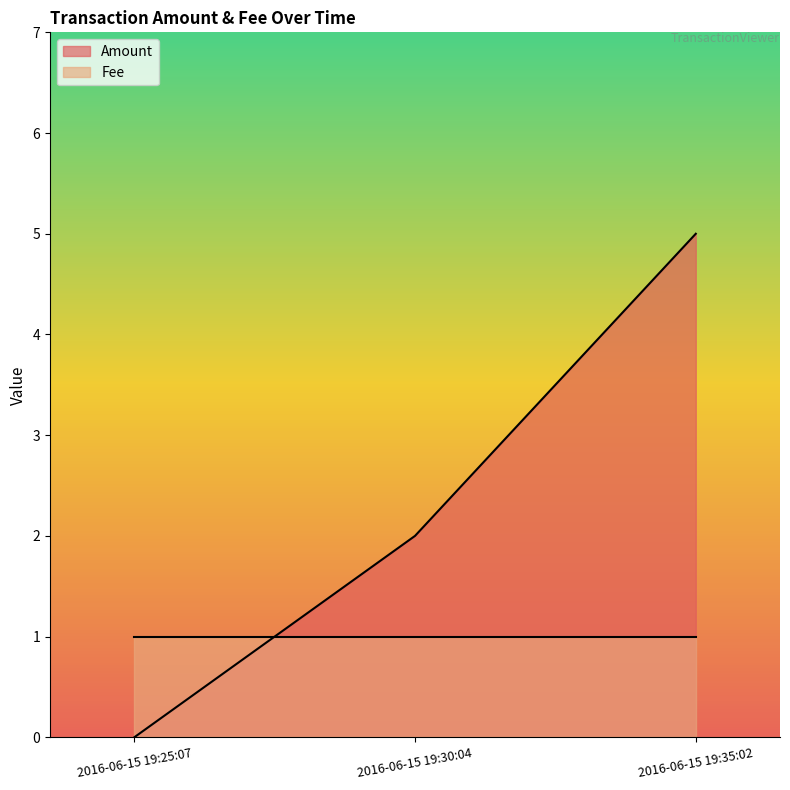

Reading left to right, extract all data points from this chart.

0	2	5